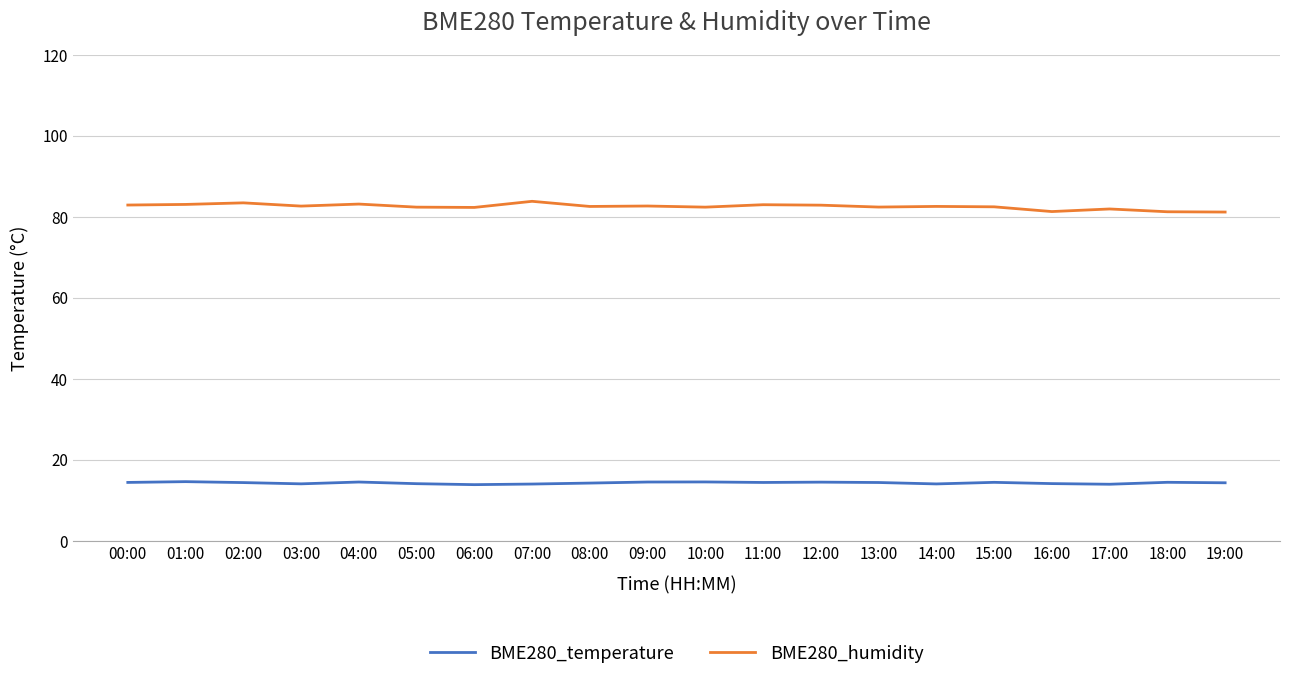

True or false: BME280_humidity and BME280_temperature intersect in this chart.

False